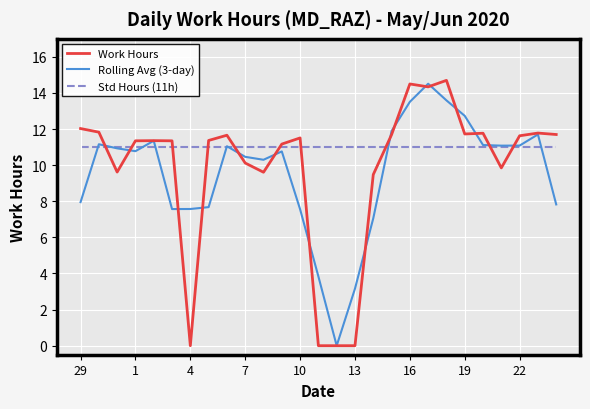

What is the greatest value displayed?

14.7